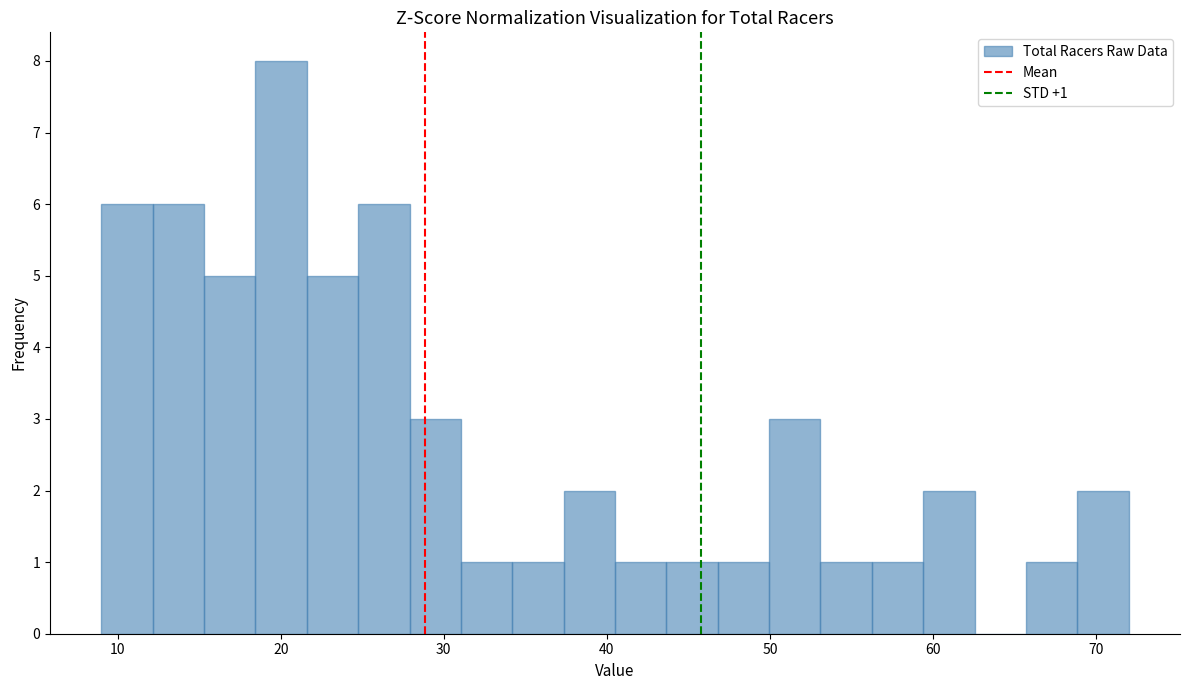

Around what value on the x-axis is the tallest bar? Give the approximate position of its centre, as read against the axis.

20